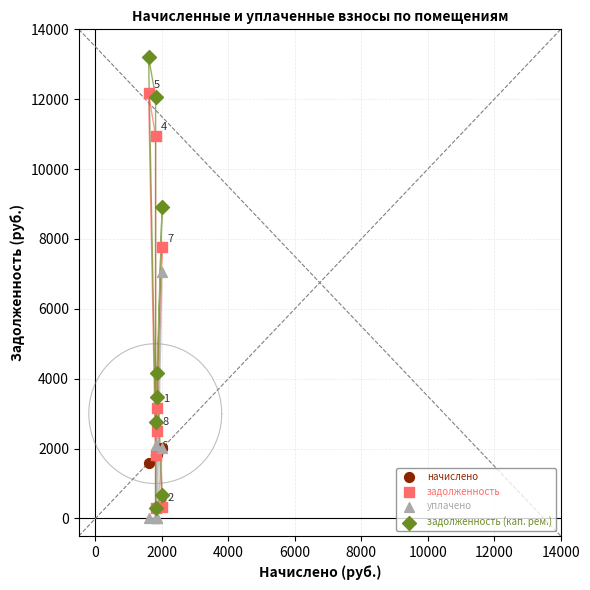

Across all series, what Y value is closest to 6599?

7061.7